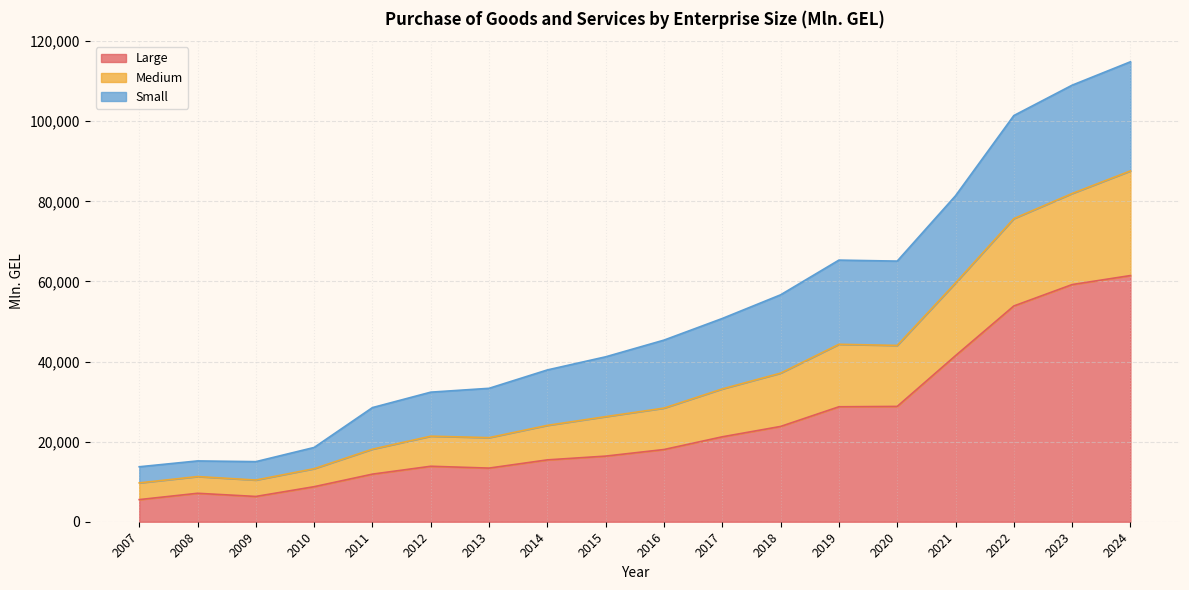

What is the lowest value of the Large series?

5523.9